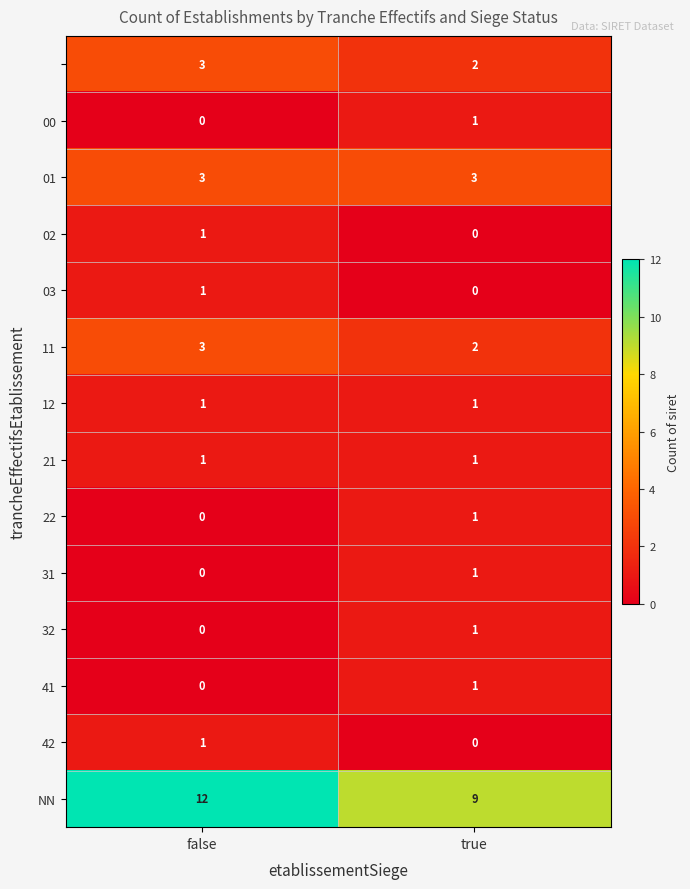

What is the total value across all series at false?

26